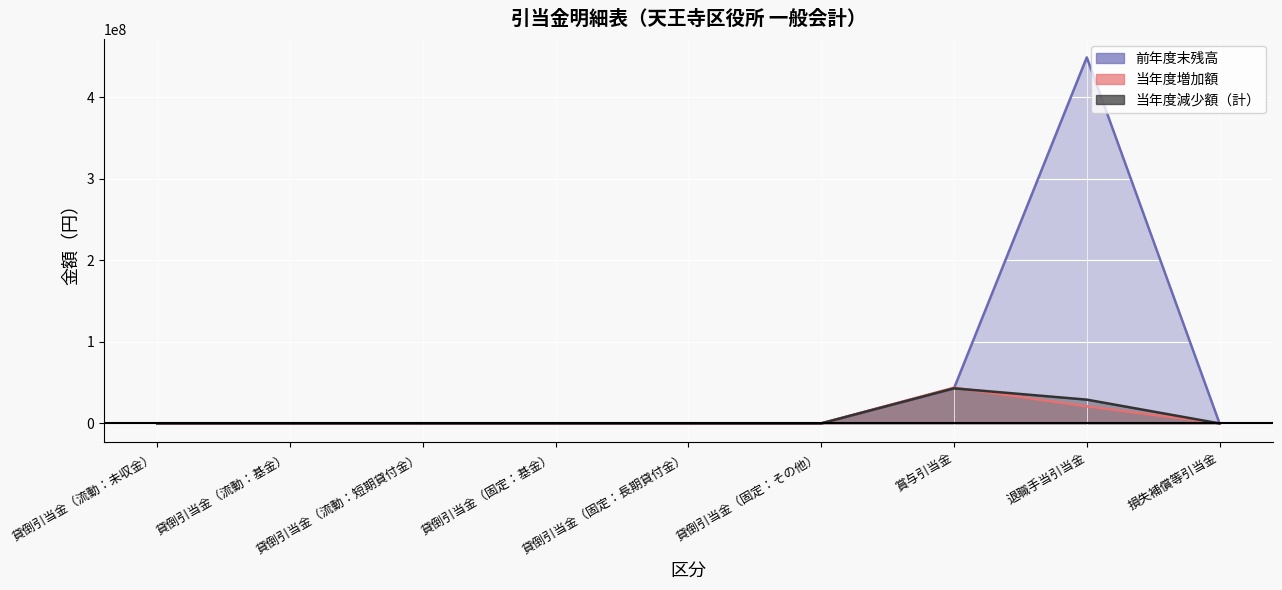

The value of 当年度増加額 at 貸倒引当金（固定：長期貸付金） is 0. True or false?

True